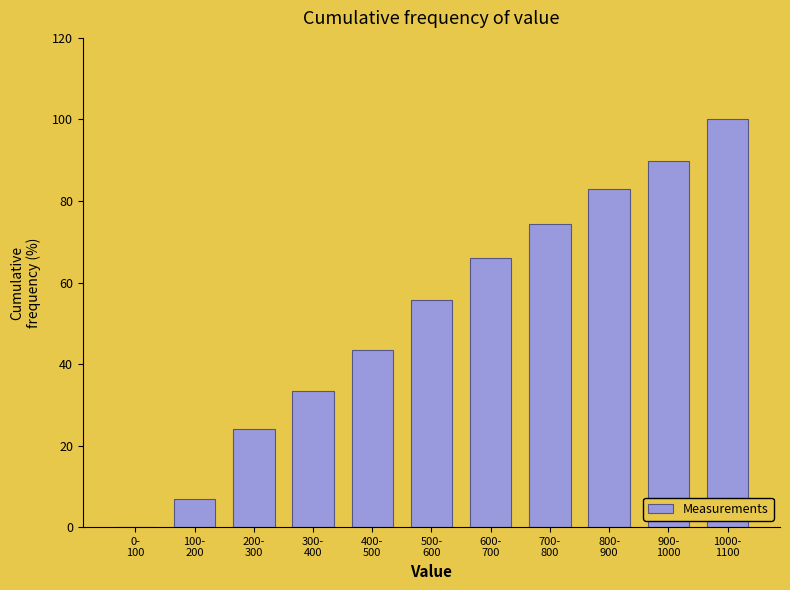

What is the sum of all values?

576.7